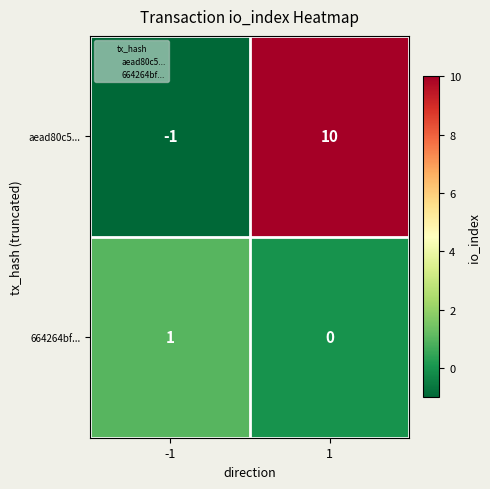

What is the difference between the aead80c5... values at 1 and -1?

11